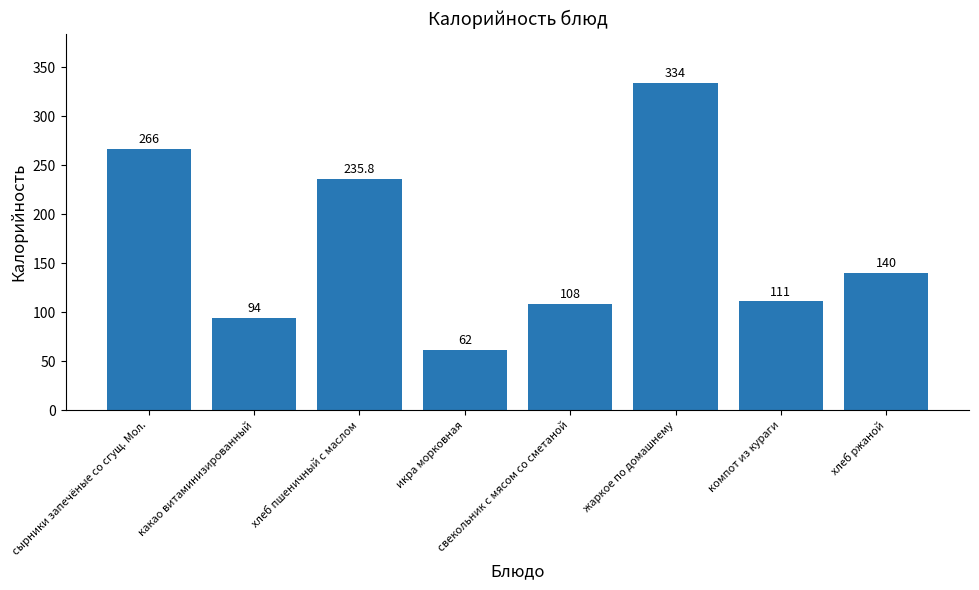

Reading left to right, extract all data points from this chart.

266.0	94.0	235.8	62.0	108.0	334.0	111.0	140.0